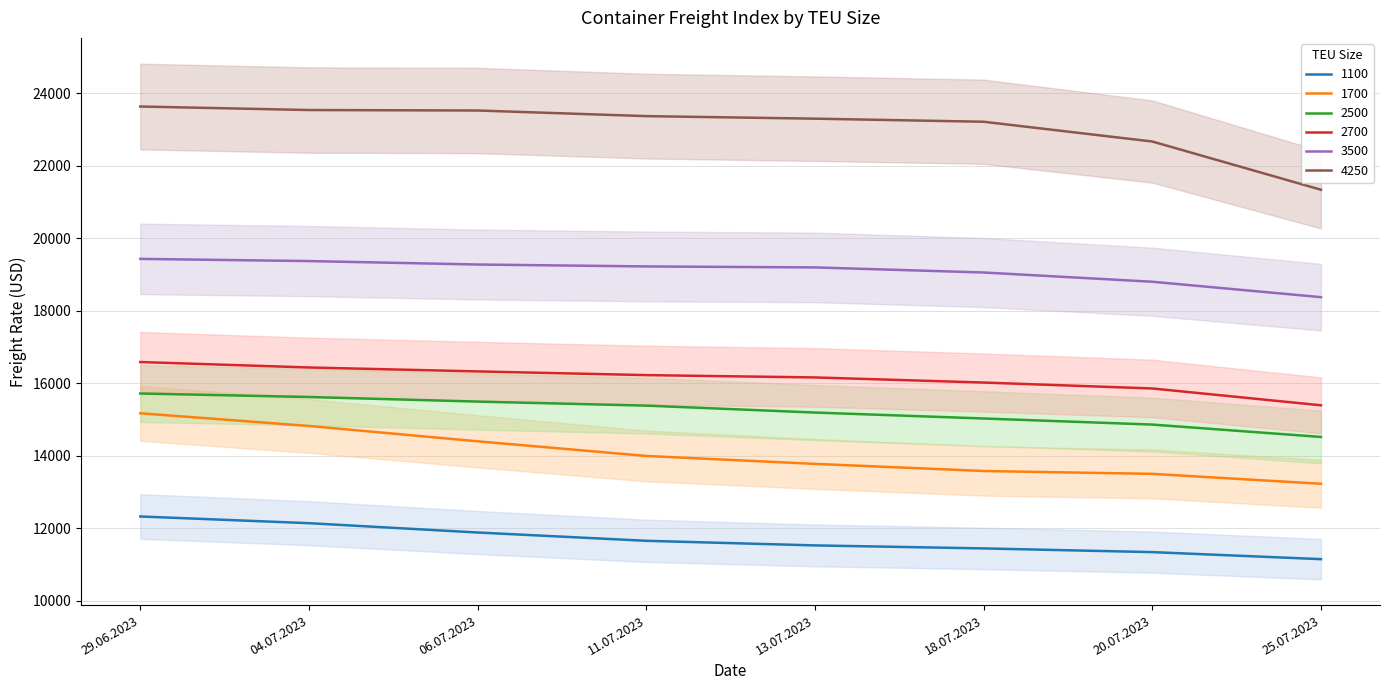

True or false: 3500 has a value of 19193 at 13.07.2023.

True